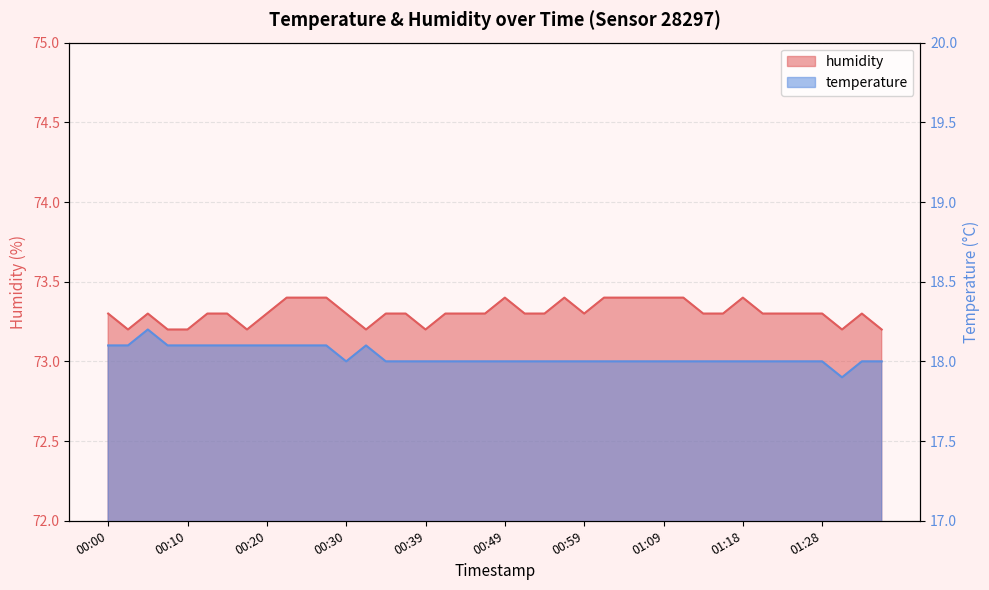

True or false: temperature and humidity intersect in this chart.

False